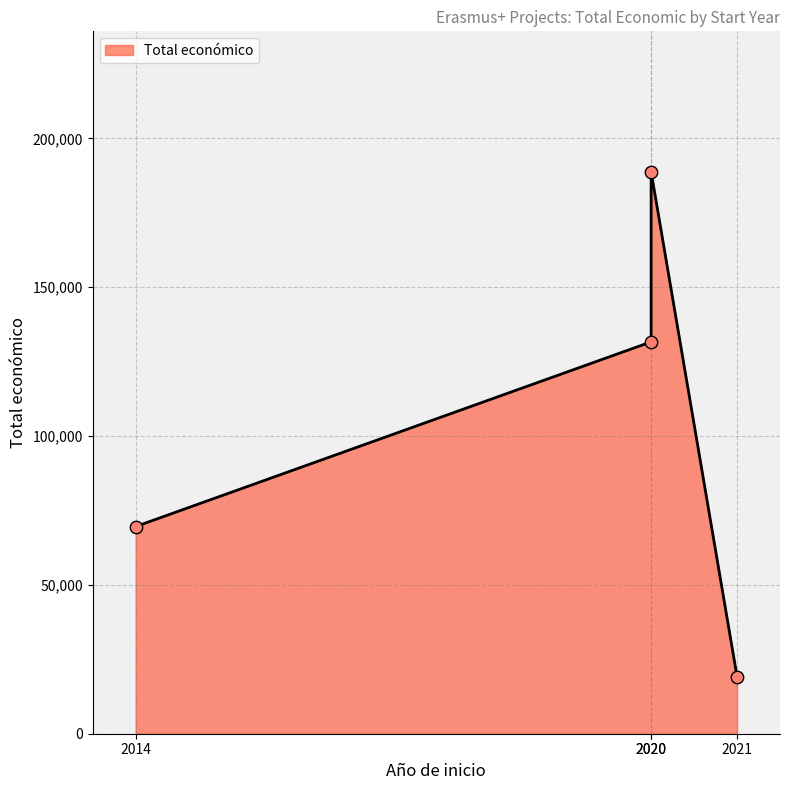

Which has a higher value, 2020 or 2014?

2020